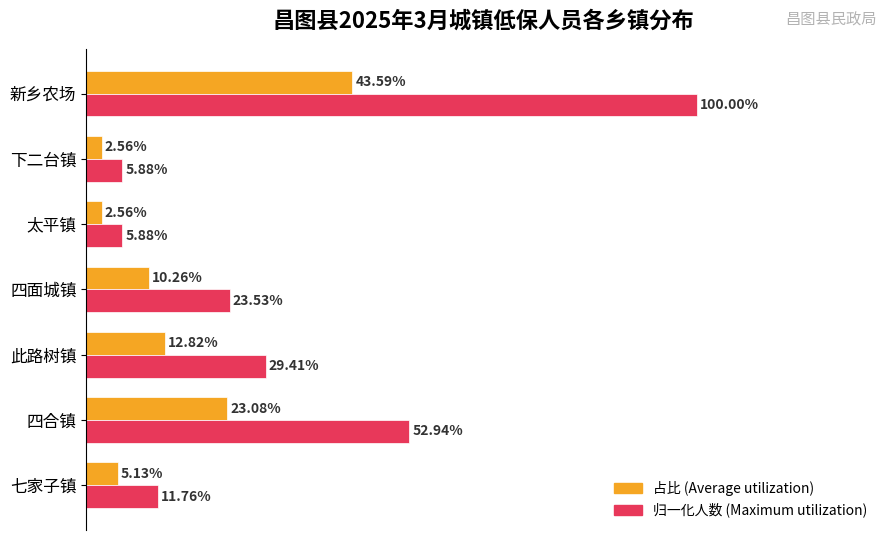

At which category is the sum across all series the highest?

新乡农场